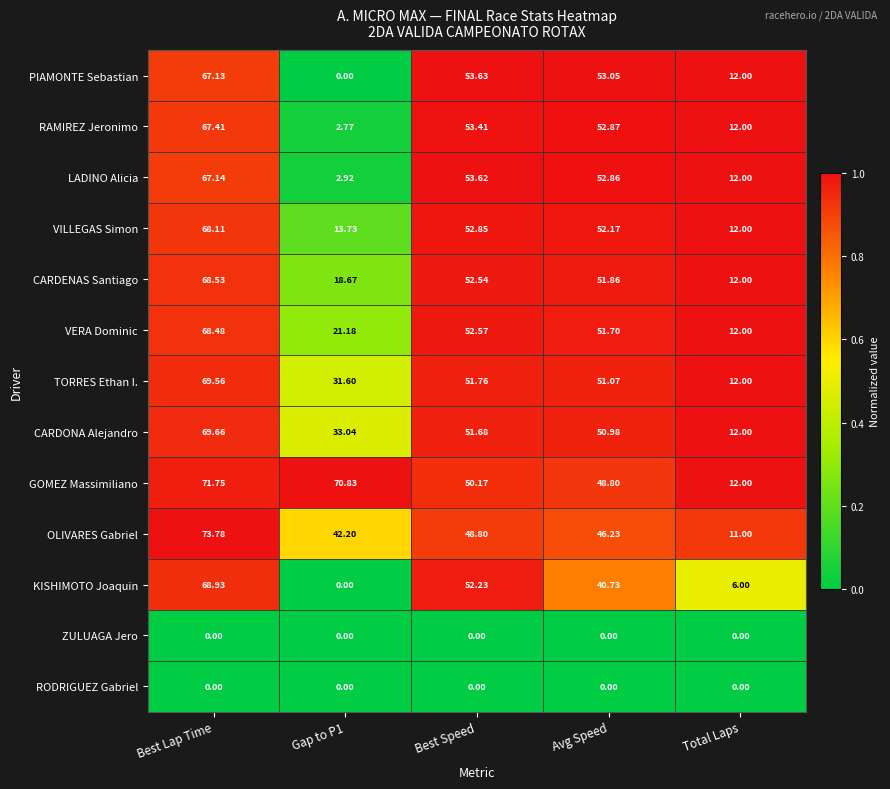

Which label corresponds to the largest value in the chart?

Best Lap Time